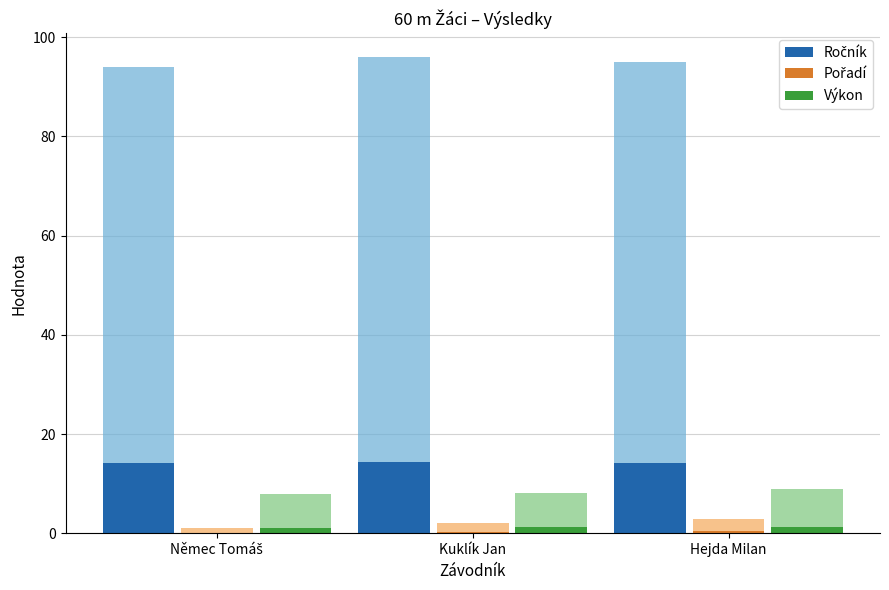

What is the total value across all series at Kuklík Jan?

15.9